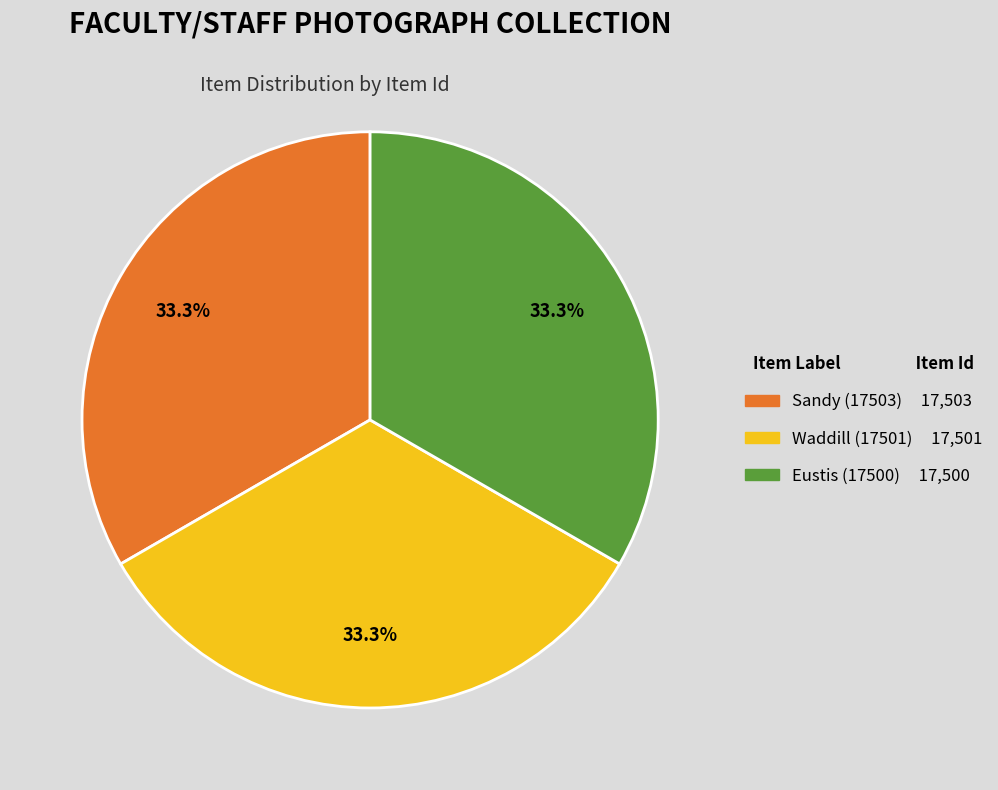

Is there a majority slice in this chart?

No